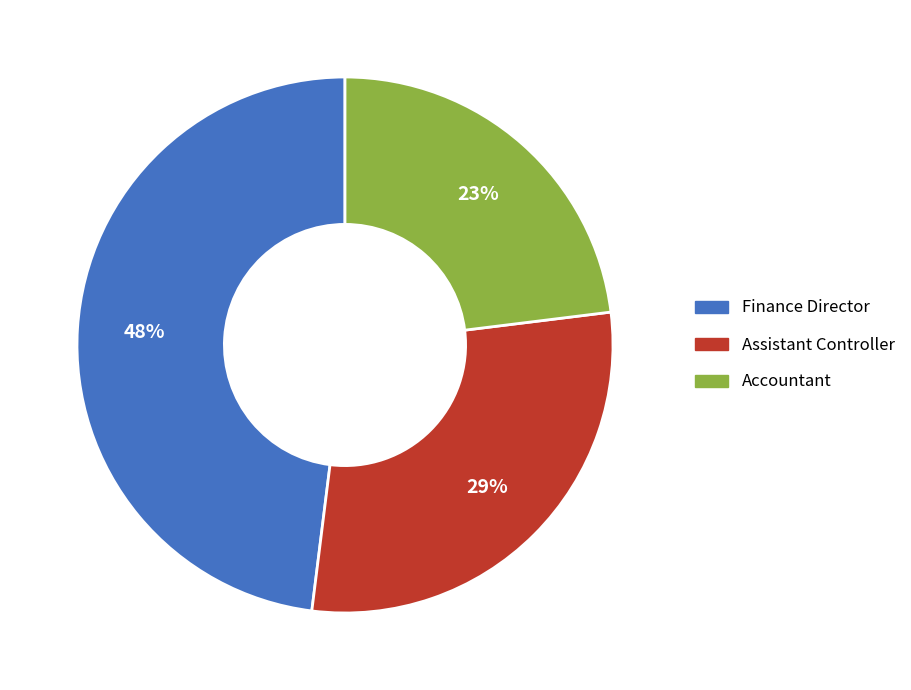

To the nearest percent, what percentage of the pie is Accountant?

23%